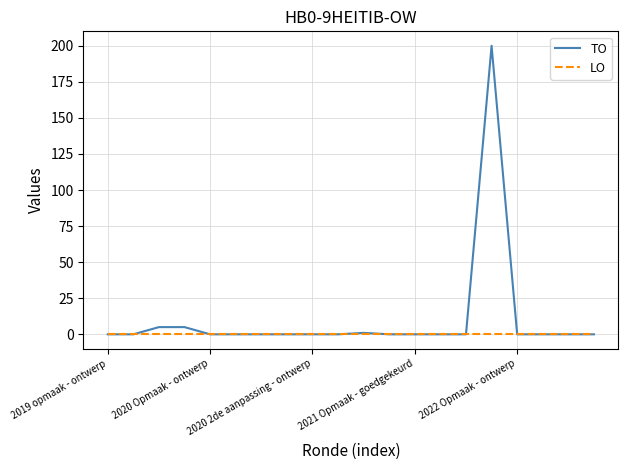

What is the highest value of the TO series?

200